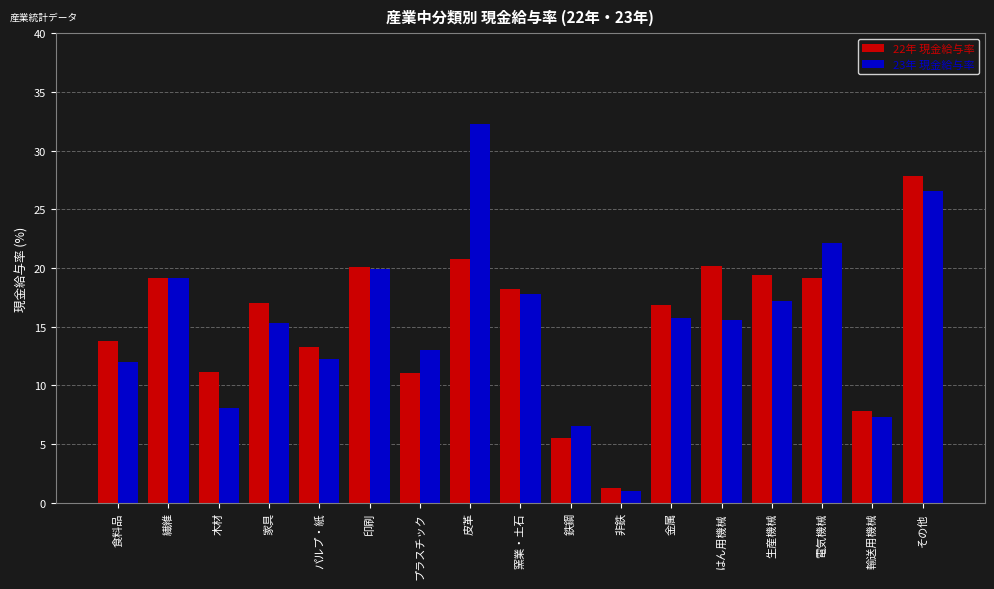

Rank the series by their maximum value, from highest to lowest.

23年 現金給与率, 22年 現金給与率